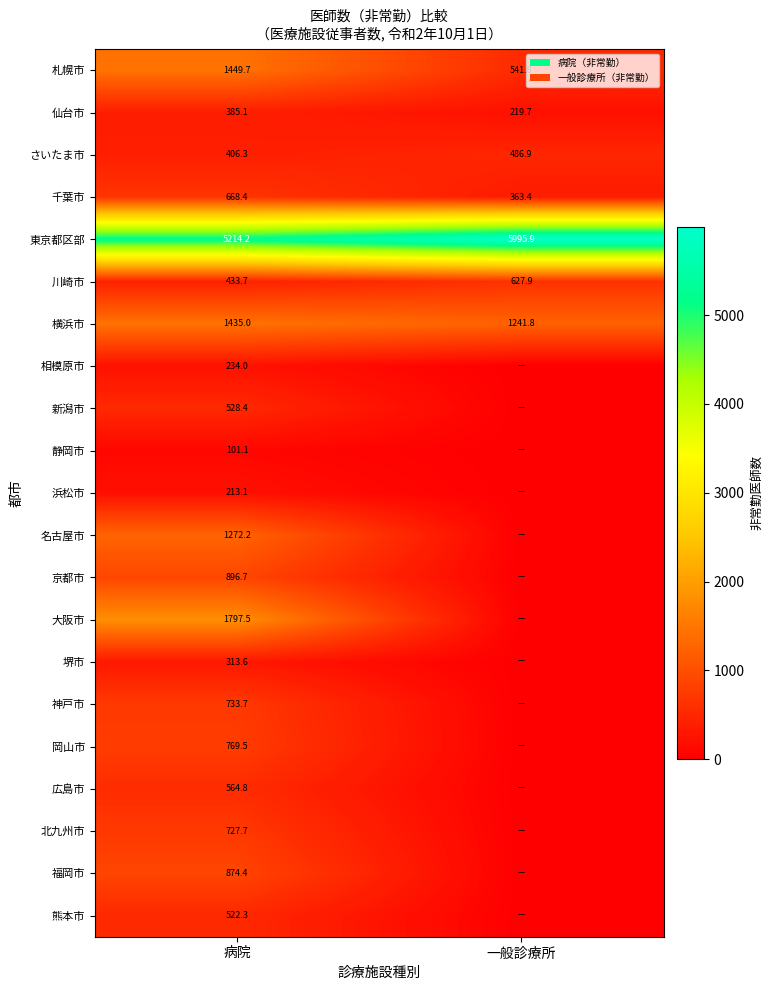

Where does the さいたま市 series first go above 486?

一般診療所